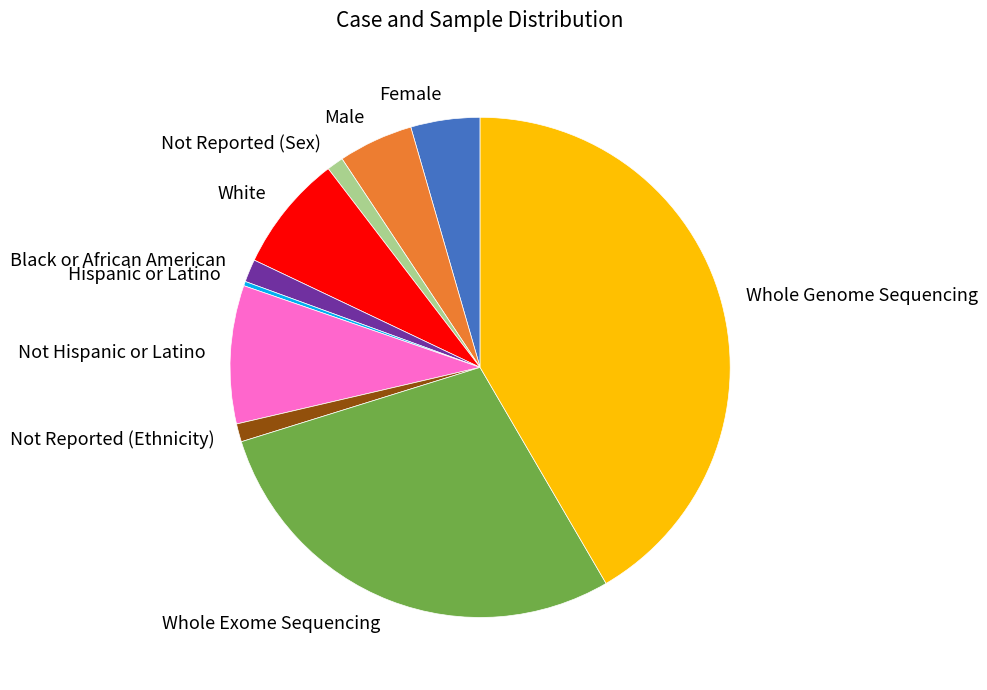

True or false: Not Reported (Sex) accounts for 9% of the total.

False